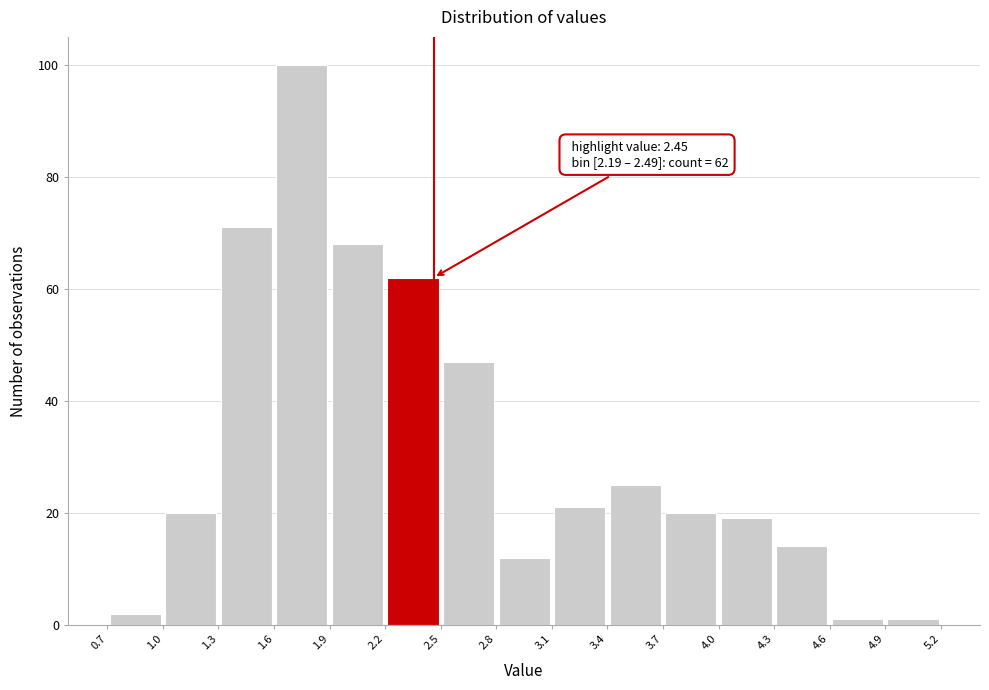

Which range on the x-axis has the tallest bar?

1.6 to 1.9